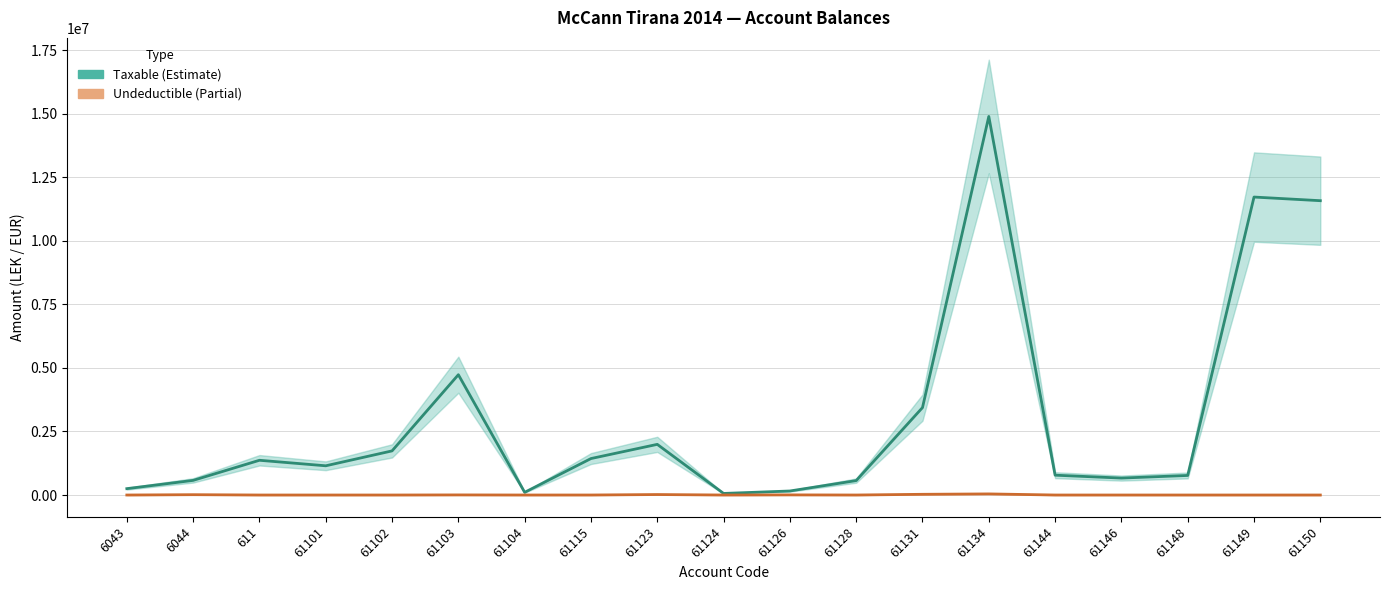

Which series has the widest spread of values?

Taxable